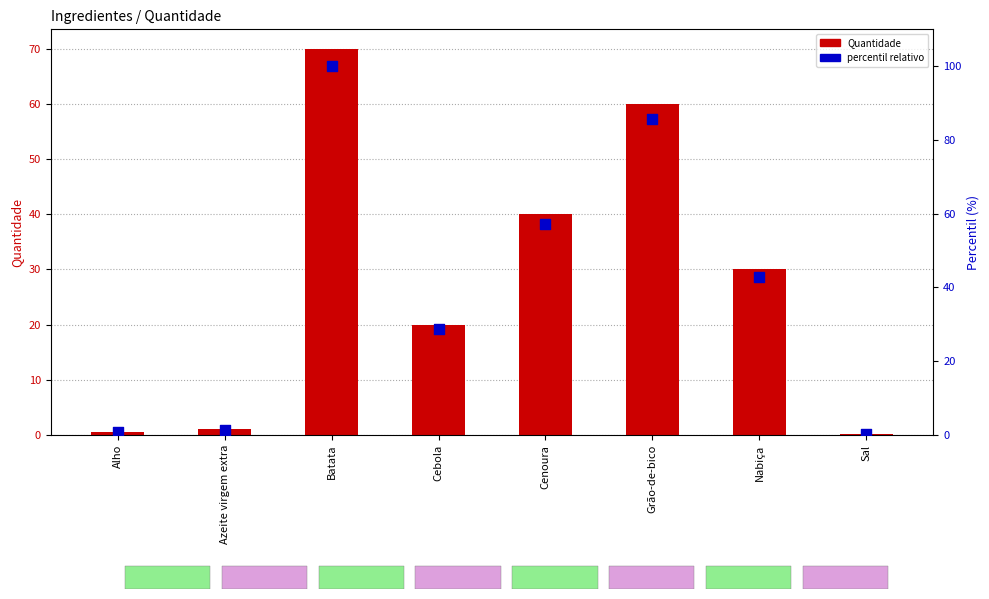

What is the total value across all series at Cebola?

48.6